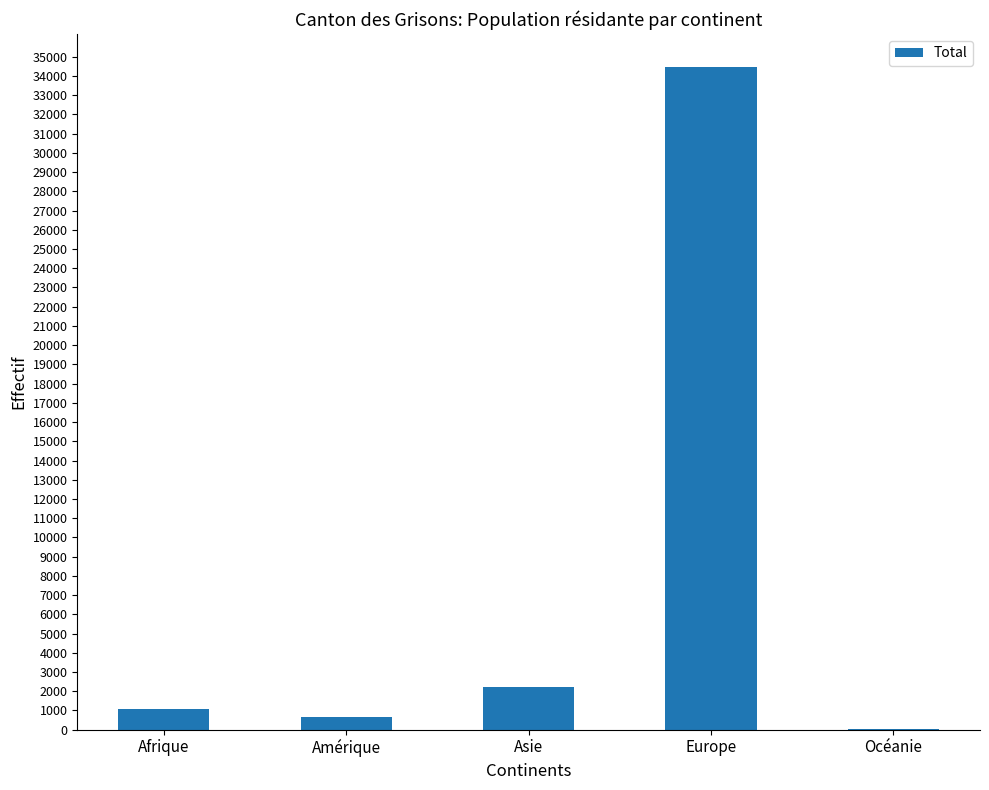

At which category does the chart reach its peak across all series?

Europe